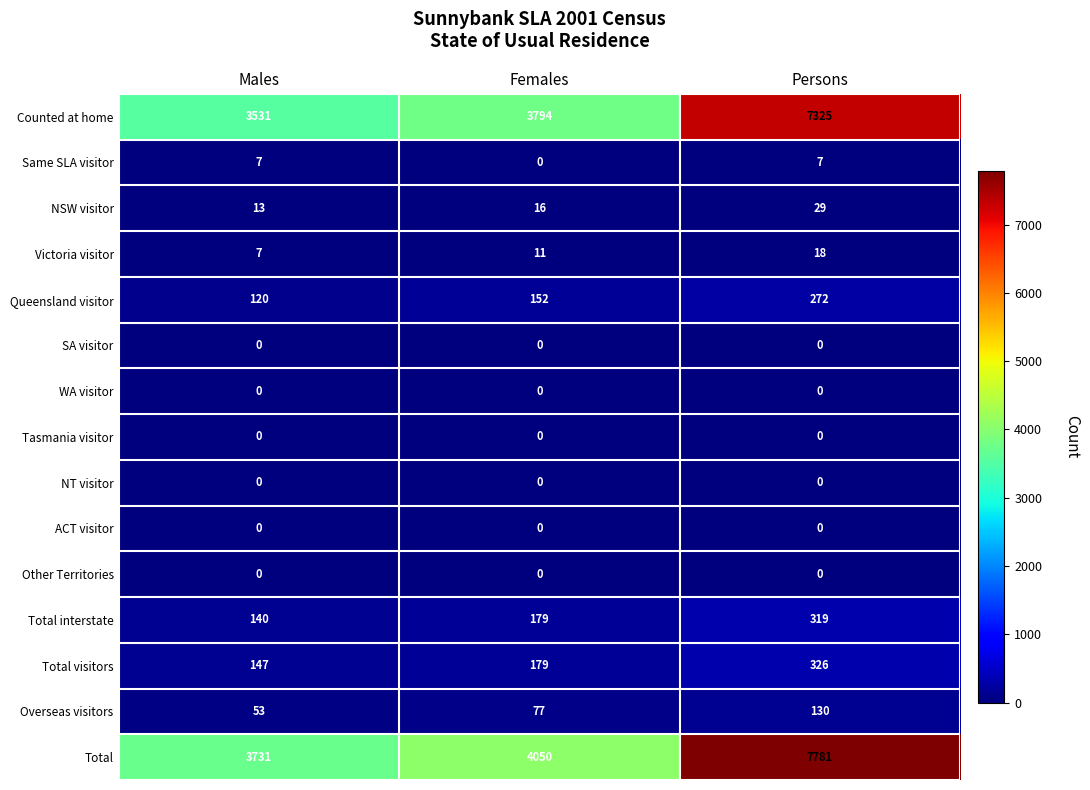

Which series has the largest range (max minus min)?

Total